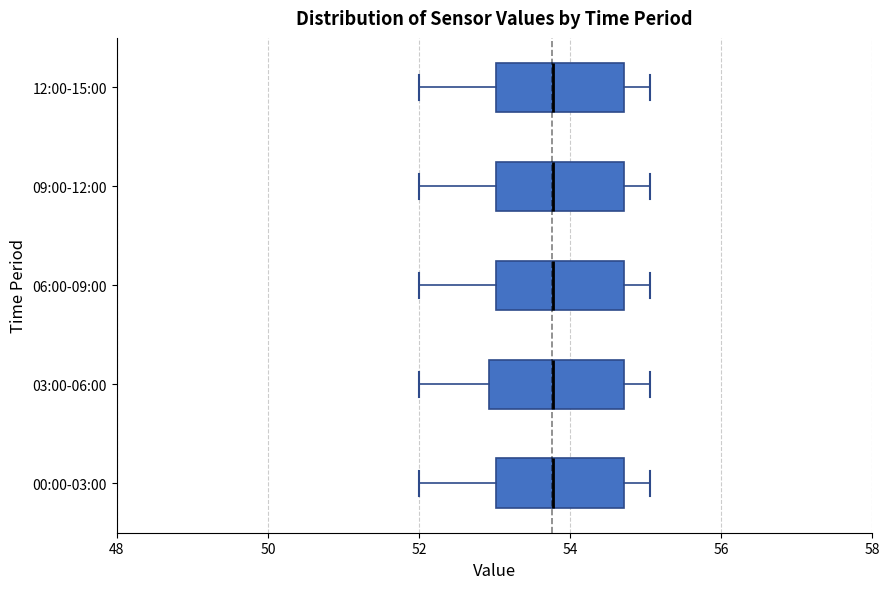

Reading bottom to top, transcribe this box plot: for each box, give where its median line is, the range the box spans, and where its two whiskers end, as read against the x-axis. The values are not printed on the chart, so give them approximately, as read against the axis.

00:00-03:00: median 53.8, box 53.0 to 54.8, whiskers 52.0 to 55.0
03:00-06:00: median 53.8, box 53.0 to 54.8, whiskers 52.0 to 55.0
06:00-09:00: median 53.8, box 53.0 to 54.8, whiskers 52.0 to 55.0
09:00-12:00: median 53.8, box 53.0 to 54.8, whiskers 52.0 to 55.0
12:00-15:00: median 53.8, box 53.0 to 54.8, whiskers 52.0 to 55.0